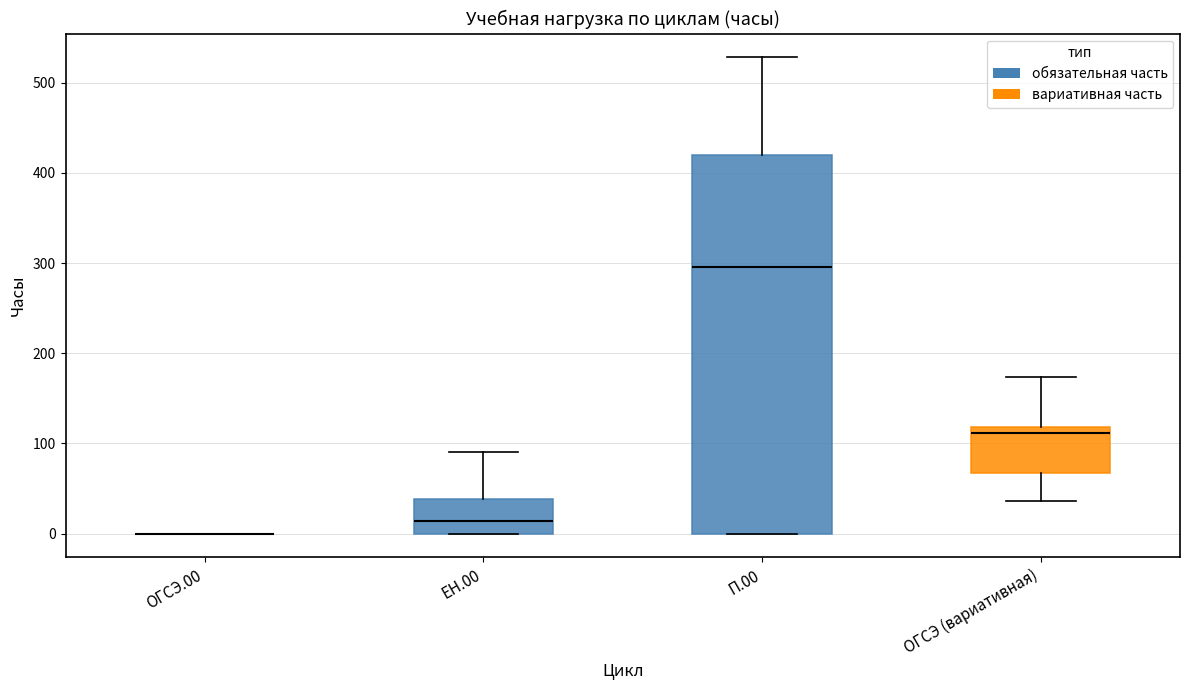

Comparing the boxes themselves (not the whiskers), which one is the tallest?

П.00